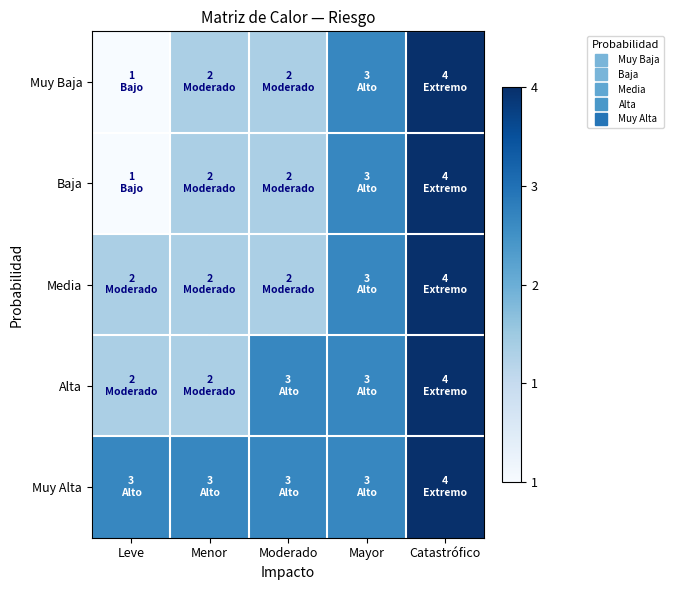

Reading left to right, list all the values displayed in this chart.

Muy Baja: Leve=1	Menor=2	Moderado=2	Mayor=3	Catastrófico=4
Baja: Leve=1	Menor=2	Moderado=2	Mayor=3	Catastrófico=4
Media: Leve=2	Menor=2	Moderado=2	Mayor=3	Catastrófico=4
Alta: Leve=2	Menor=2	Moderado=3	Mayor=3	Catastrófico=4
Muy Alta: Leve=3	Menor=3	Moderado=3	Mayor=3	Catastrófico=4